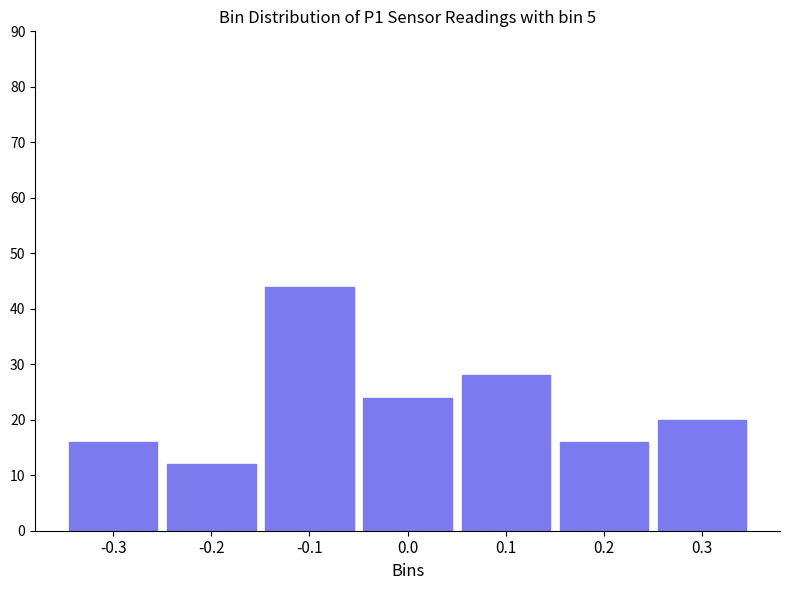

Reading left to right, list all the values displayed in this chart.

-0.3=16	-0.2=12	-0.1=44	0.0=24	0.1=28	0.2=16	0.3=20